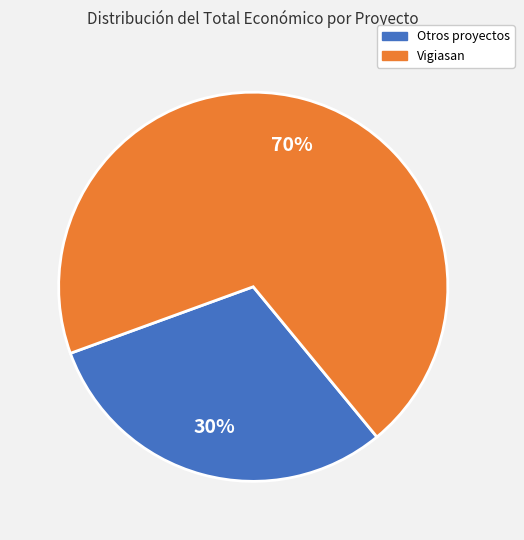

To the nearest percent, what is the average slice percentage?

50%